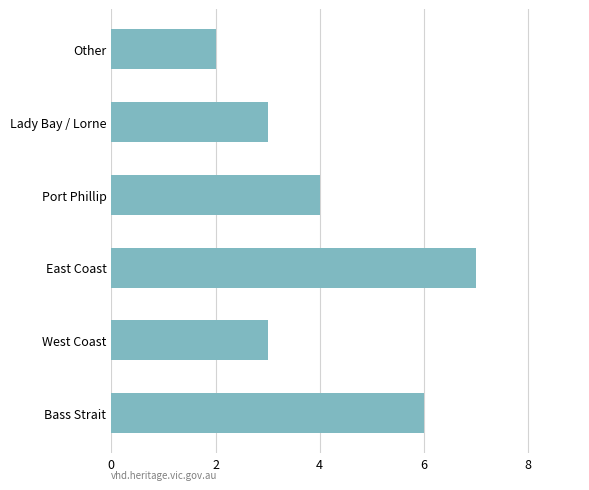

Where is the data nearest to the value 4?

Port Phillip